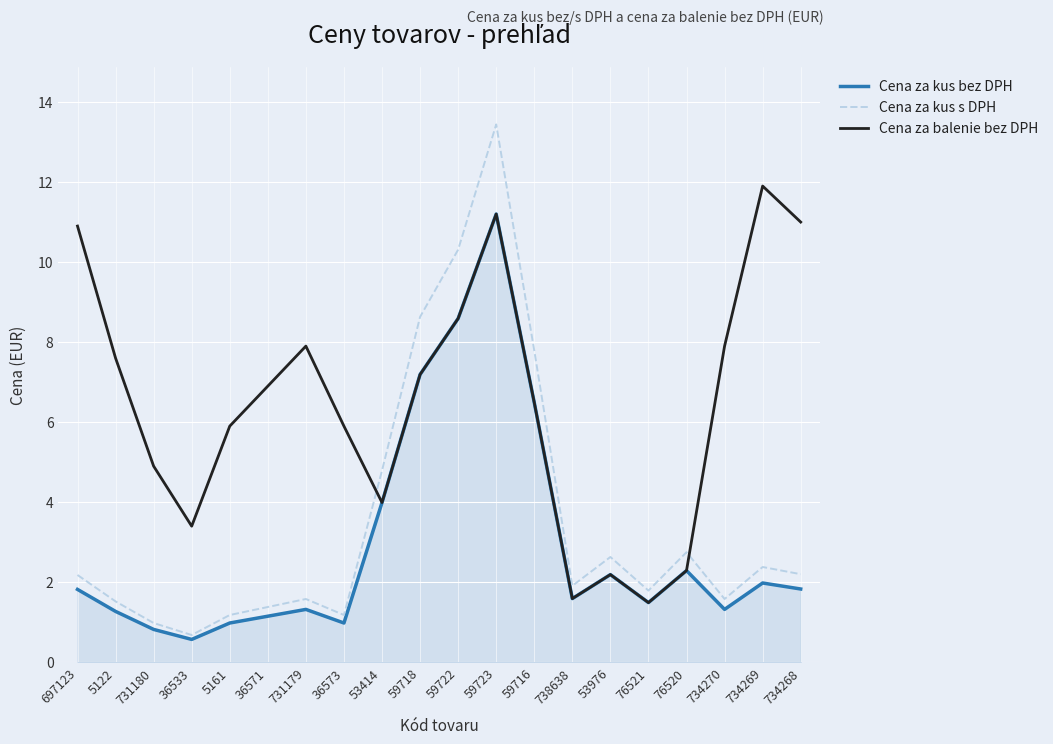

What position from the left is 697123?

1